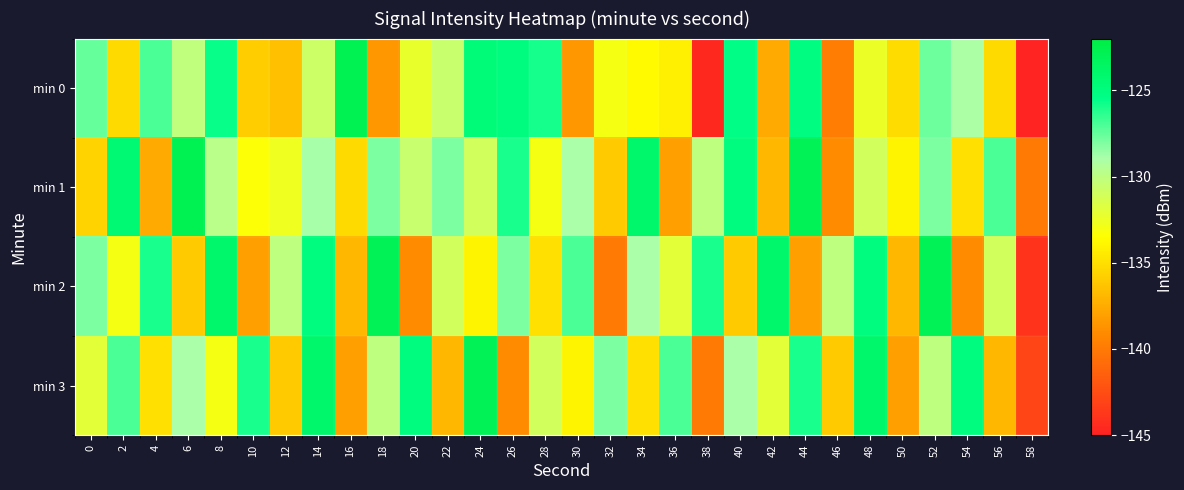

What is the minimum value shown in the chart?

-144.9